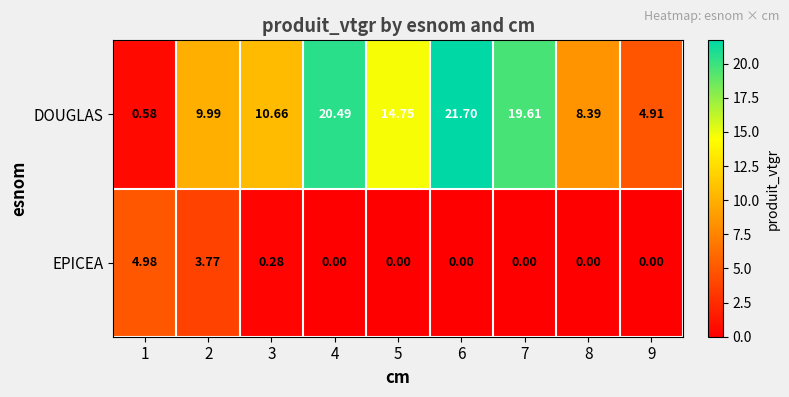

How many values in the DOUGLAS series exceed 10?

5